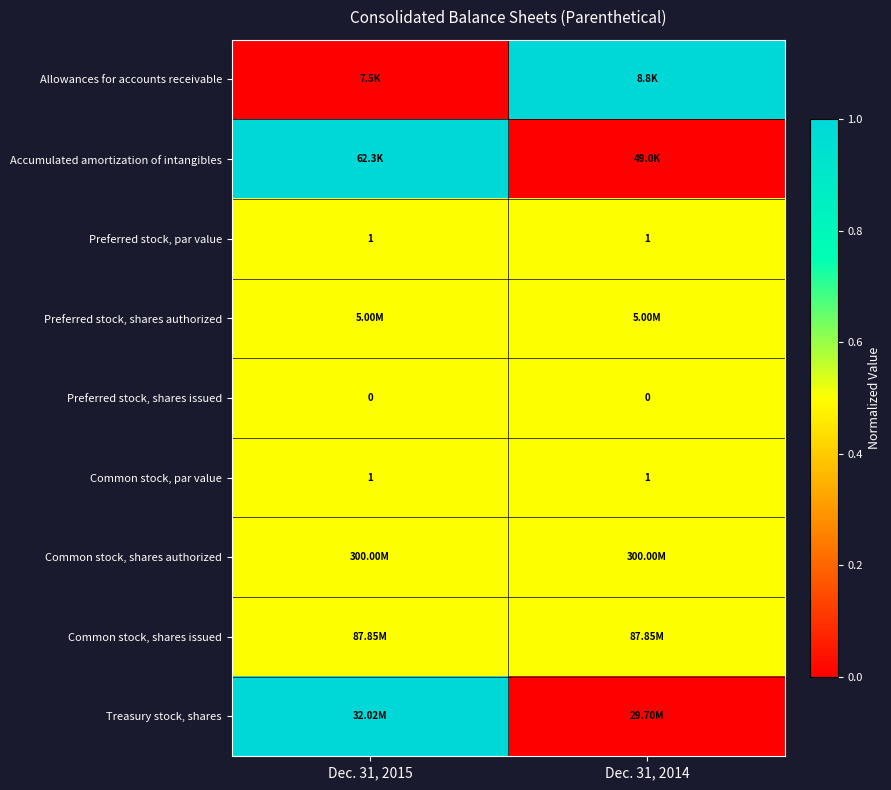

What is the sum of the Preferred stock, par value values at Dec. 31, 2015 and Dec. 31, 2014?

2.0